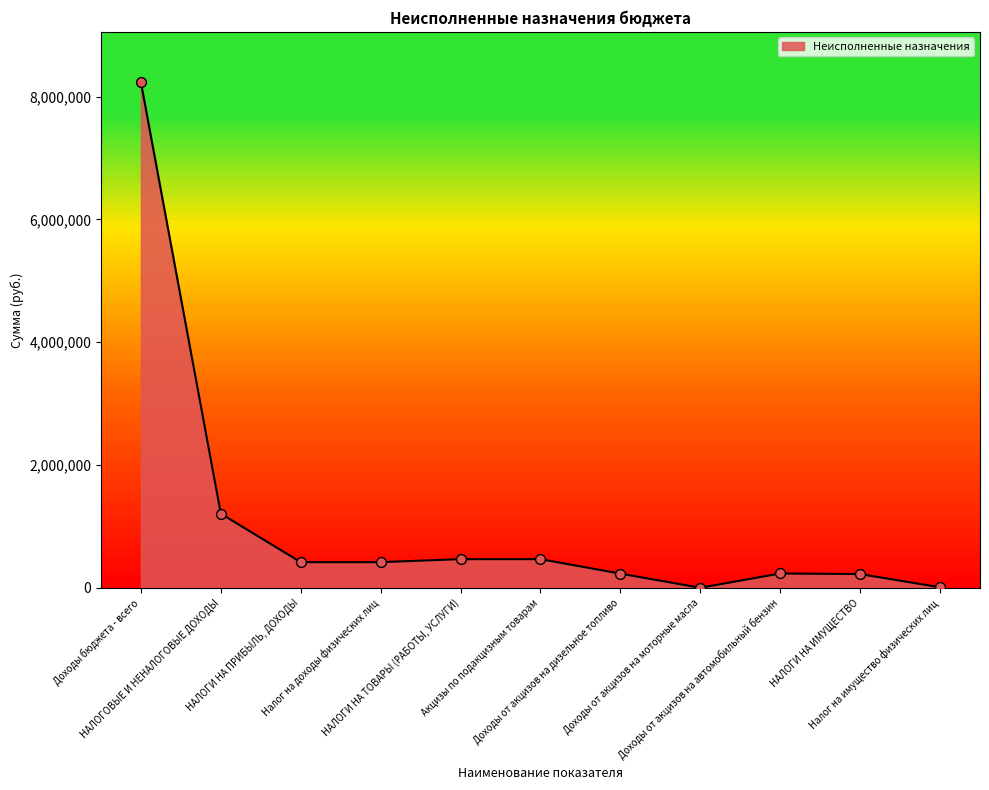

Approximately how many times larger is the value at Доходы от акцизов на автомобильный бензин compared to Акцизы по подакцизным товарам?

0.5